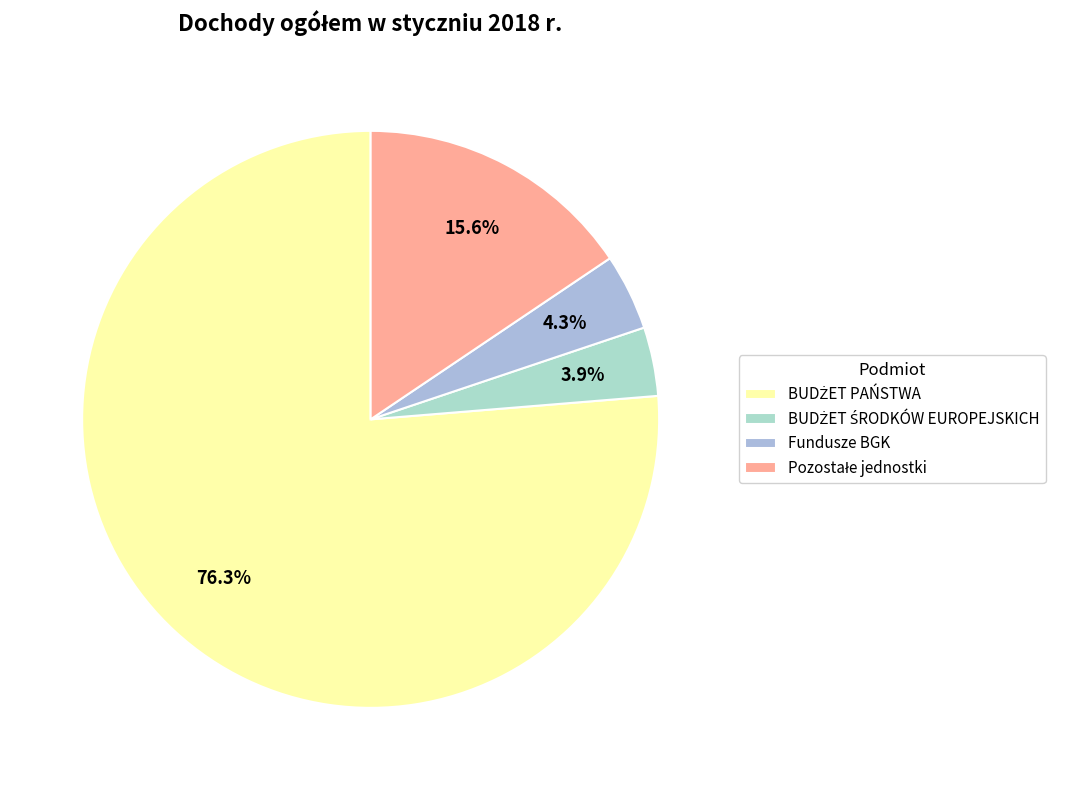

To the nearest percent, what is the average slice percentage?

25%